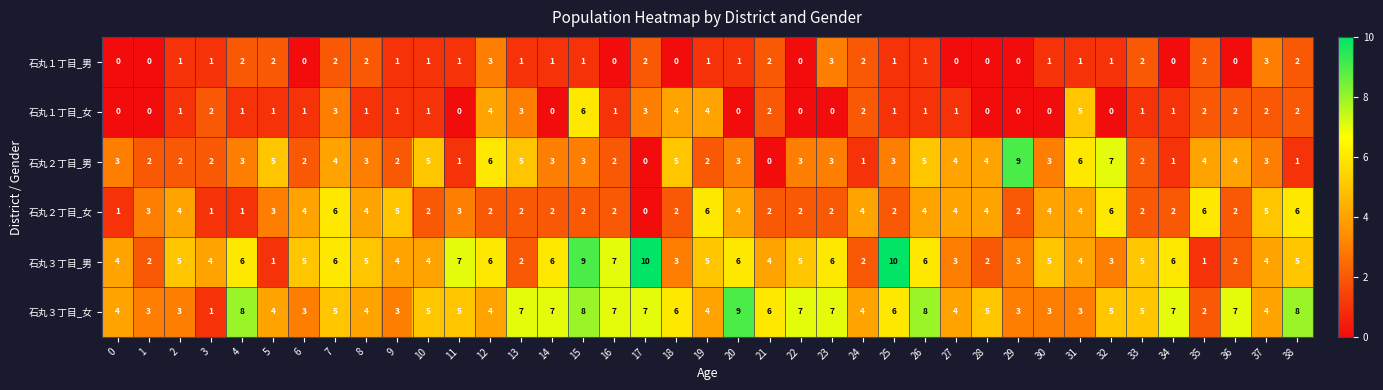

Is it true that 石丸３丁目_男 equals 4 at 31?

True